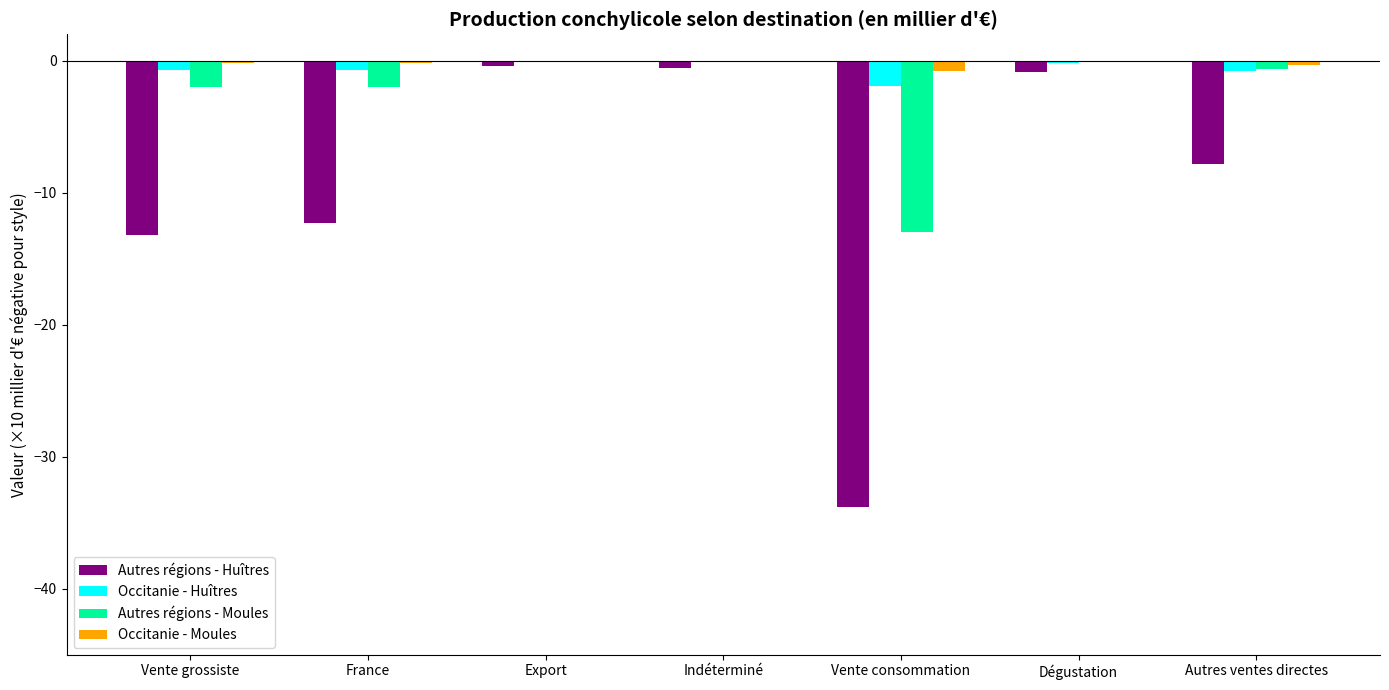

Which series has the largest range (max minus min)?

Autres régions - Huîtres